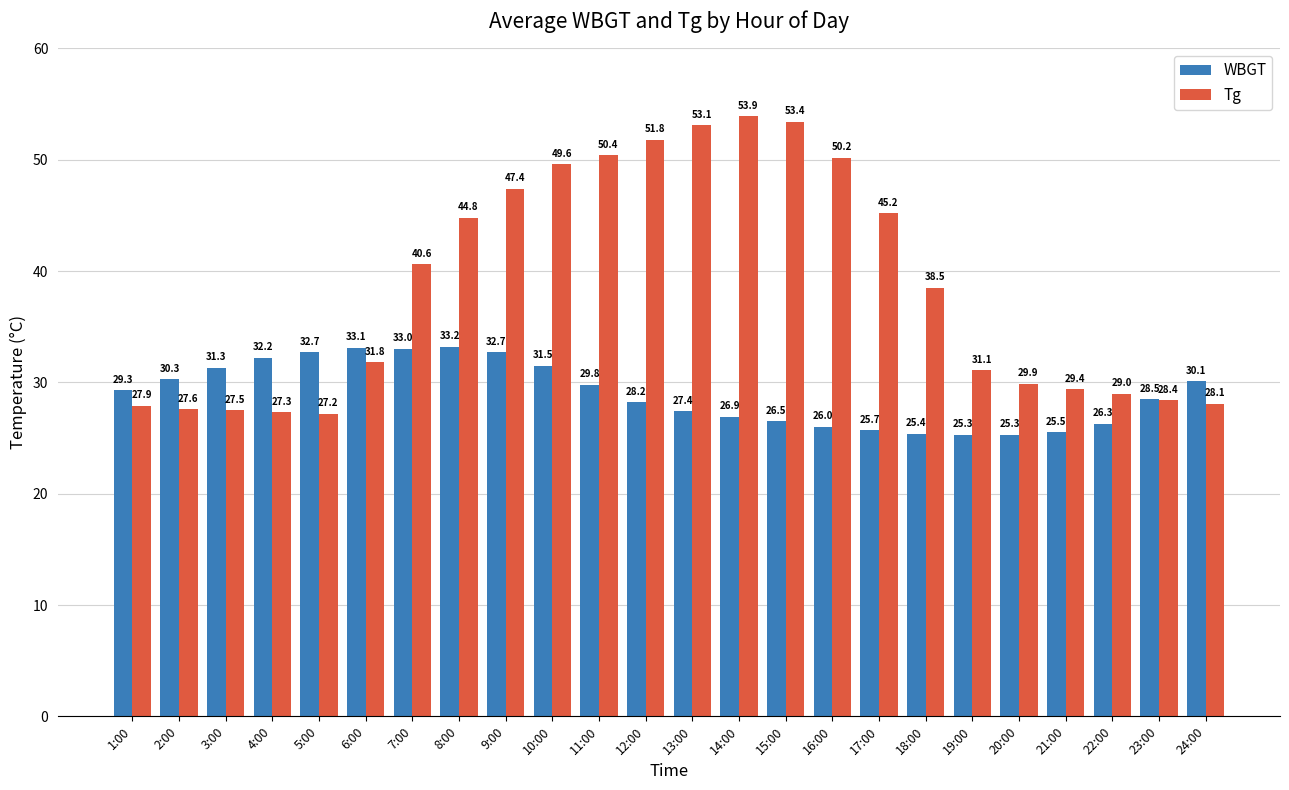

How many bars are there in total?

48